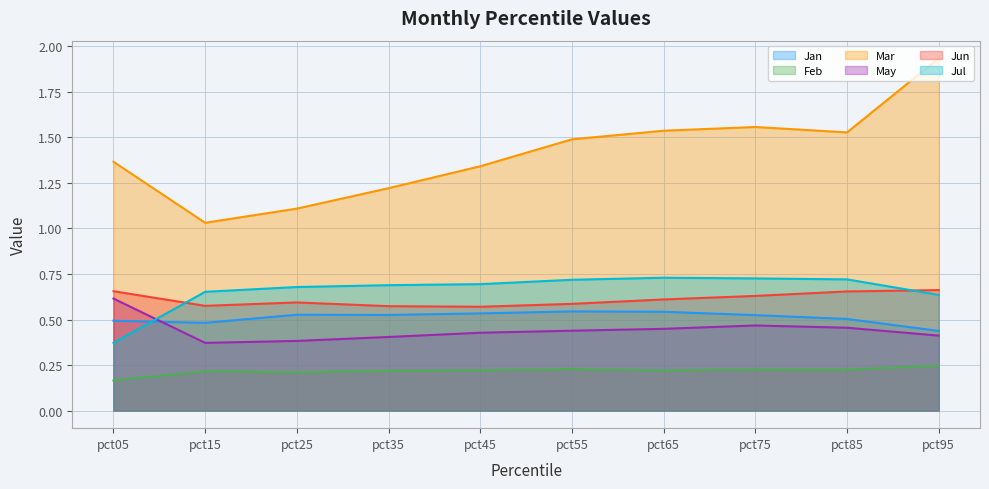

Which has a higher value, pct25 or pct45?

pct45